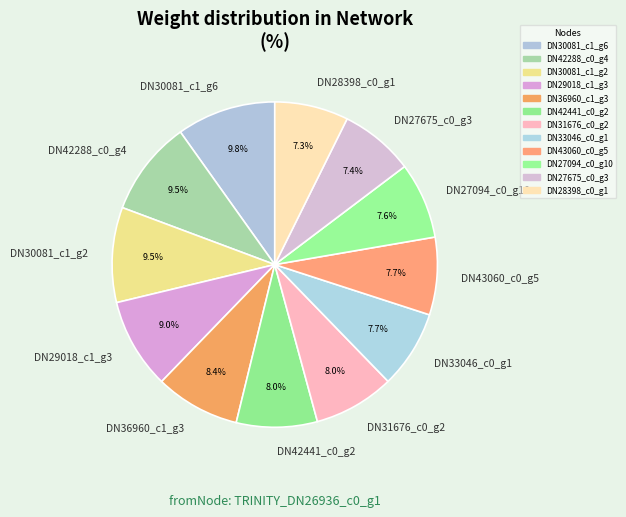

Count the number of slices in the pie.

12